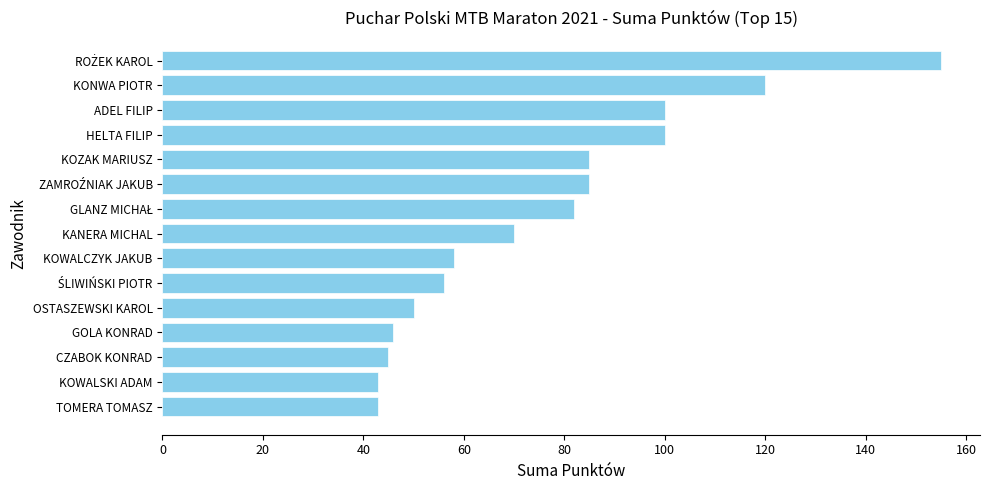

Does the chart contain any negative values?

No